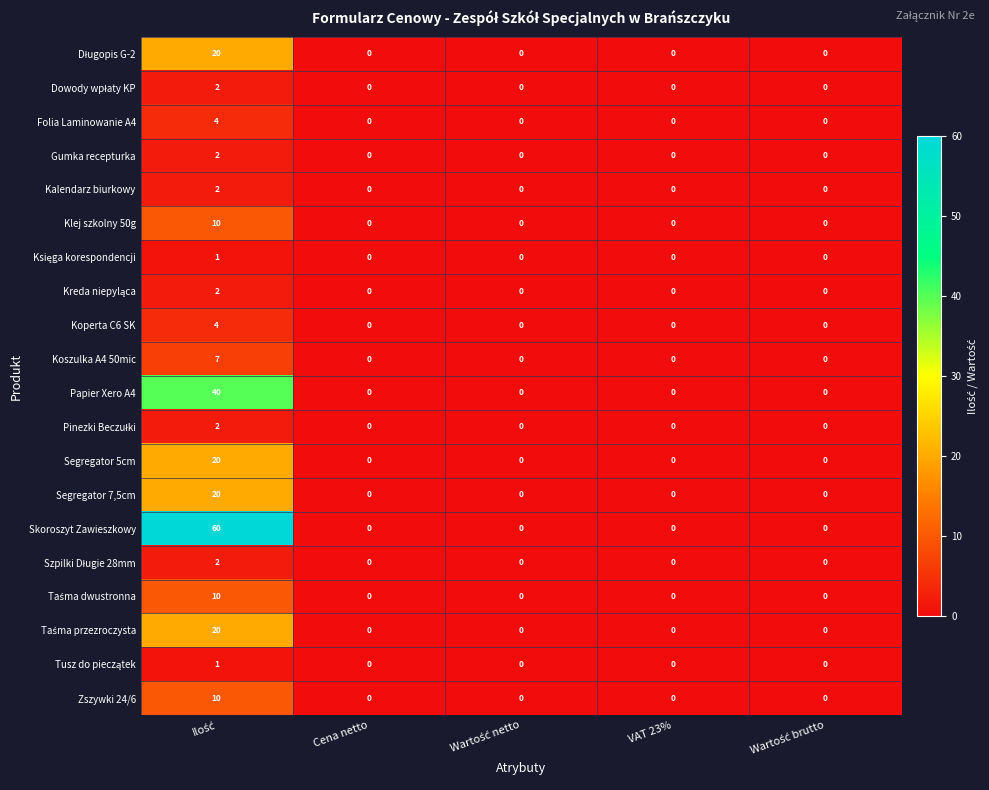

The value of Zszywki 24/6 at VAT 23% is 4. True or false?

False